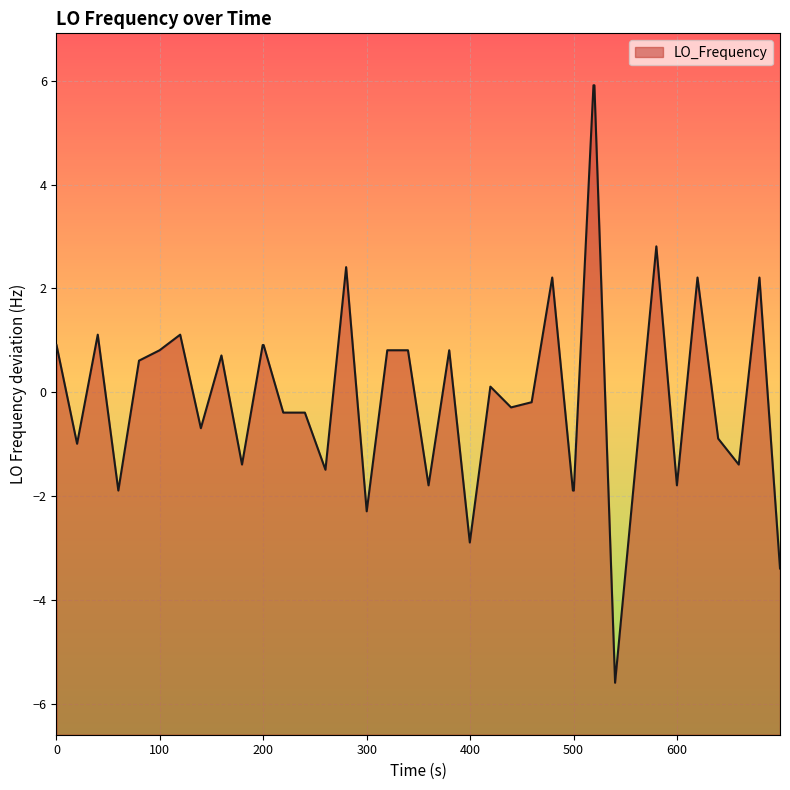

What is the minimum value shown in the chart?

-5.6